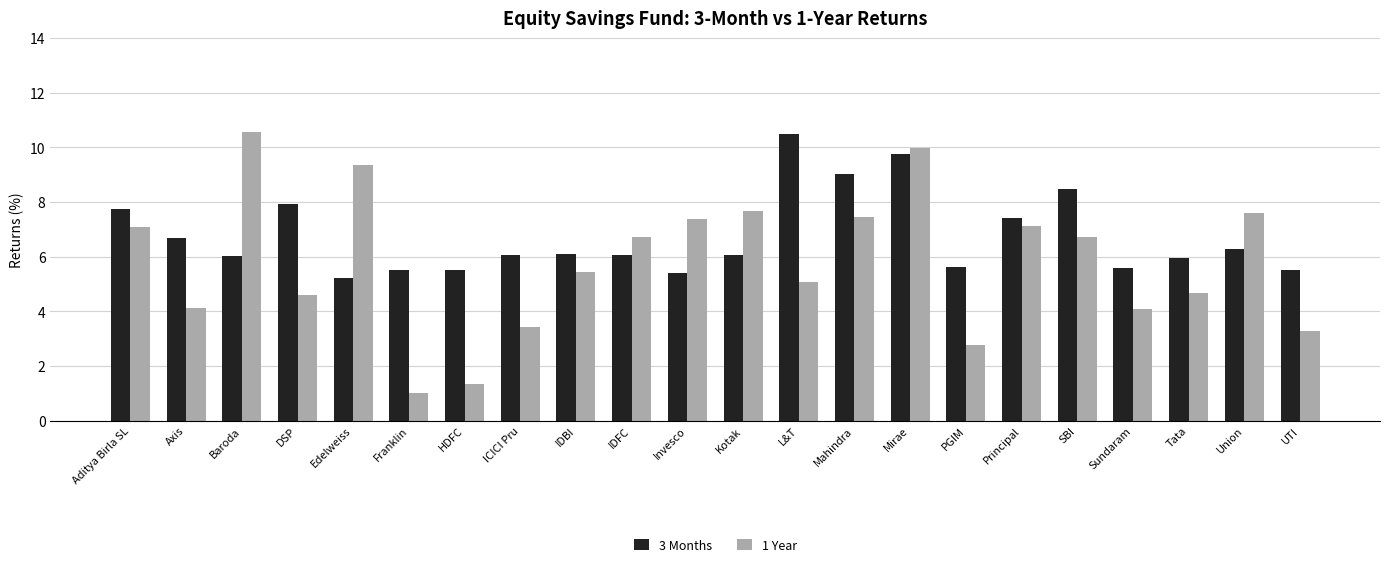

What is the label of the 7th bar from the right?

PGIM